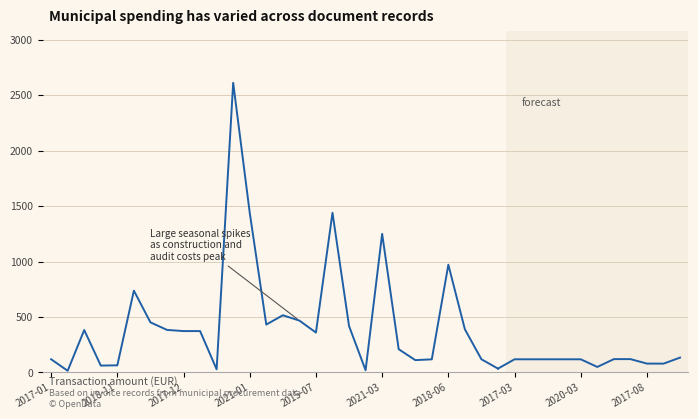

Which label corresponds to the largest value in the chart?

11